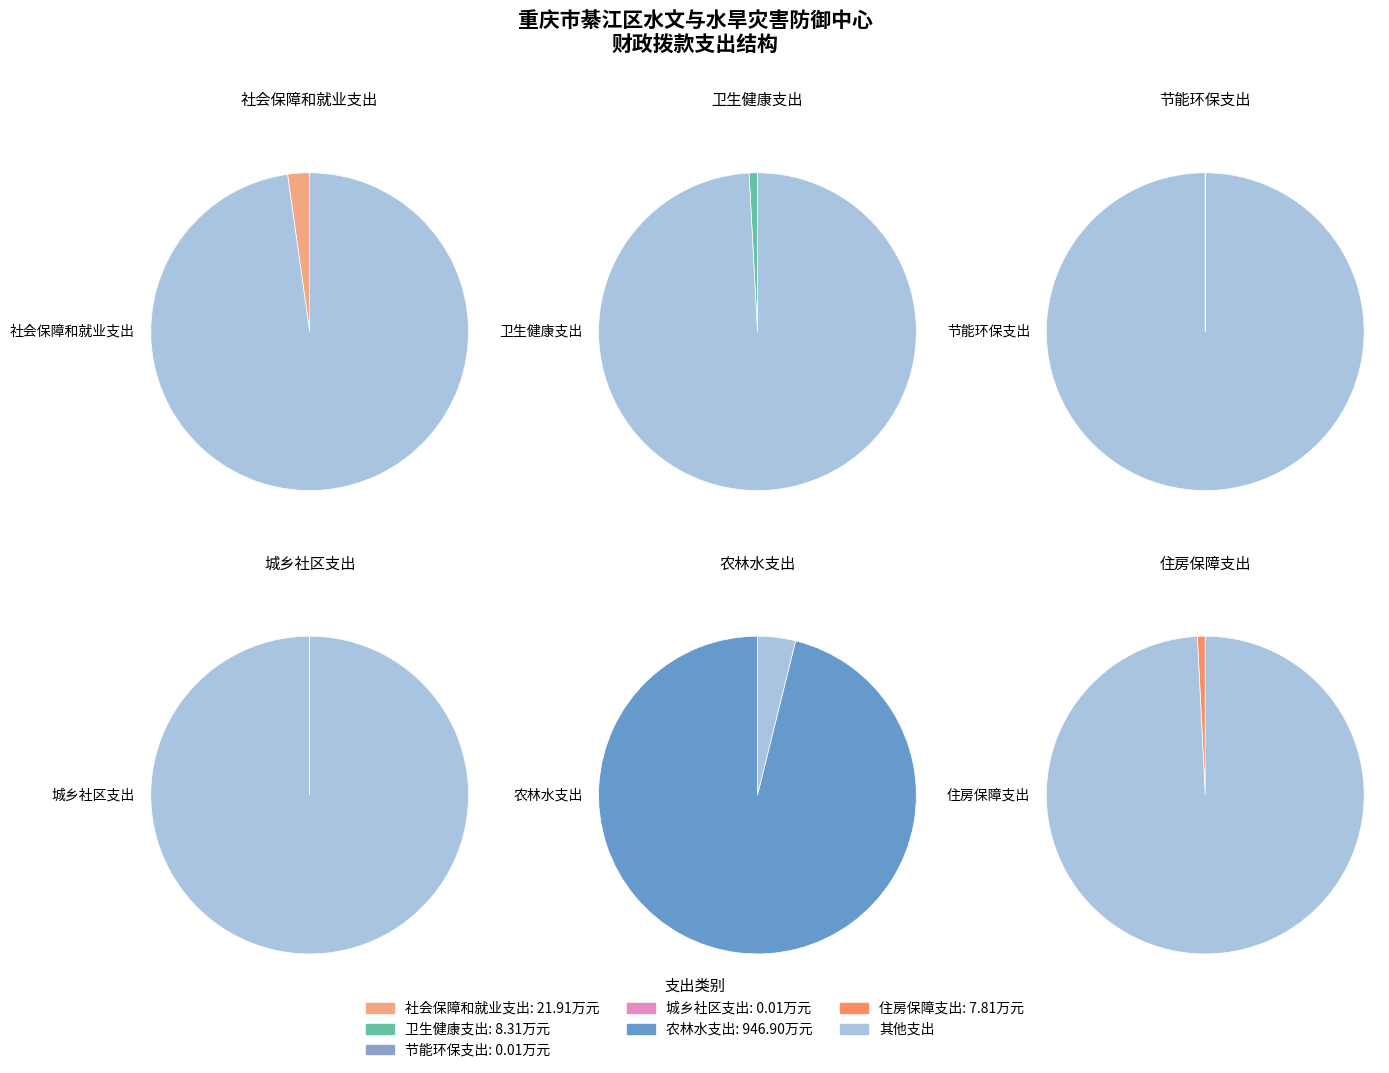

True or false: 农林水支出 accounts for 96% of the total.

True